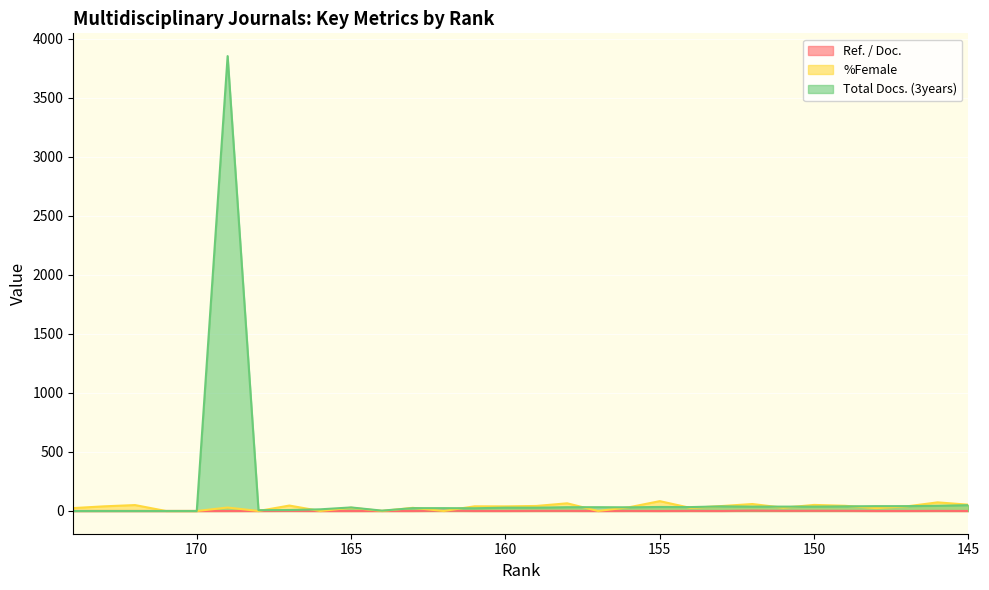

Between which two adjacent categories do %Female and Ref. / Doc. first intersect?

169 and 168